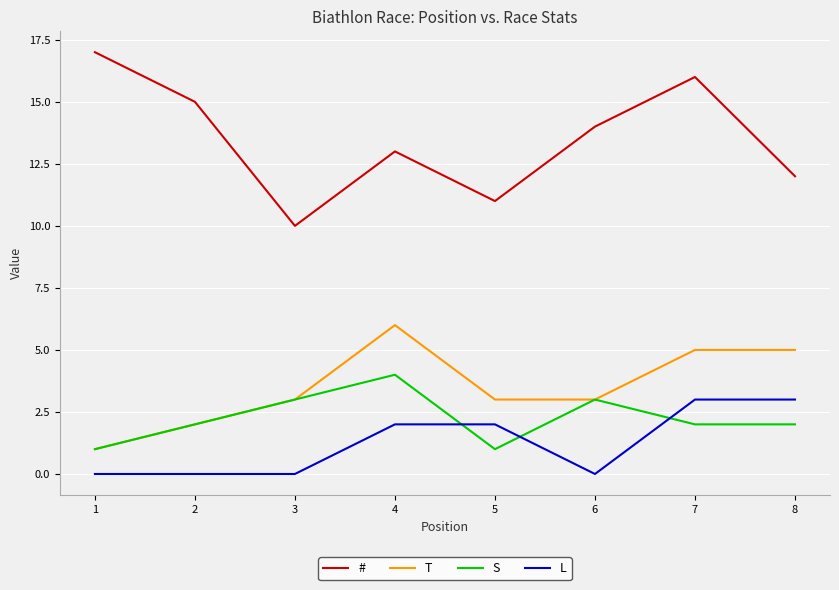

Reading left to right, transcribe all the data shown in this chart.

#: 17	15	10	13	11	14	16	12
T: 1	2	3	6	3	3	5	5
S: 1	2	3	4	1	3	2	2
L: 0	0	0	2	2	0	3	3